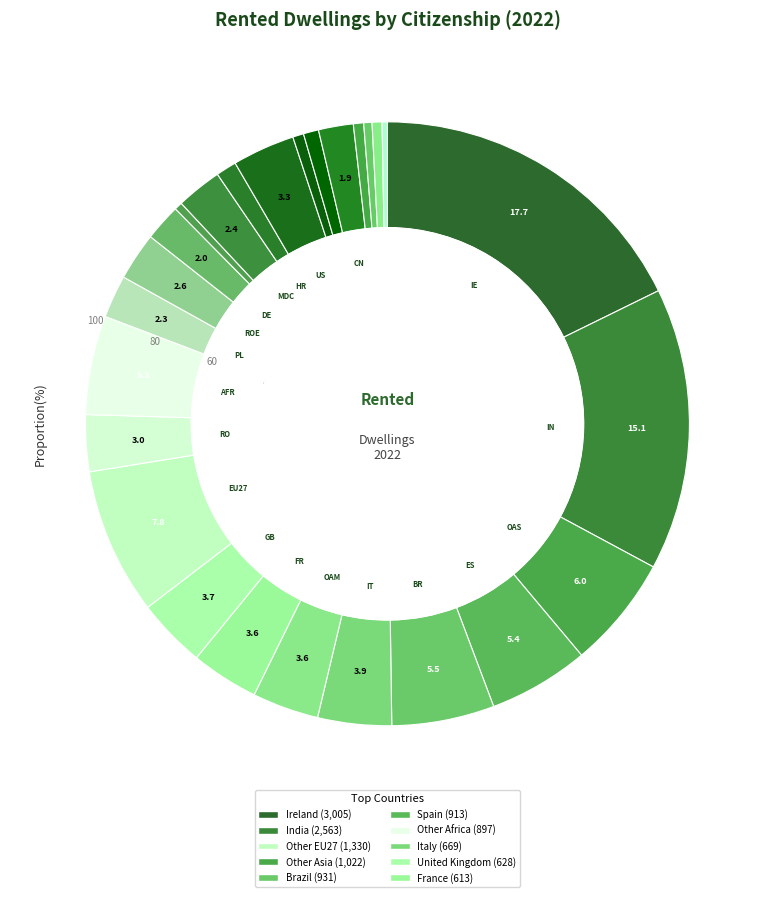

How many slices are in this pie chart?

26